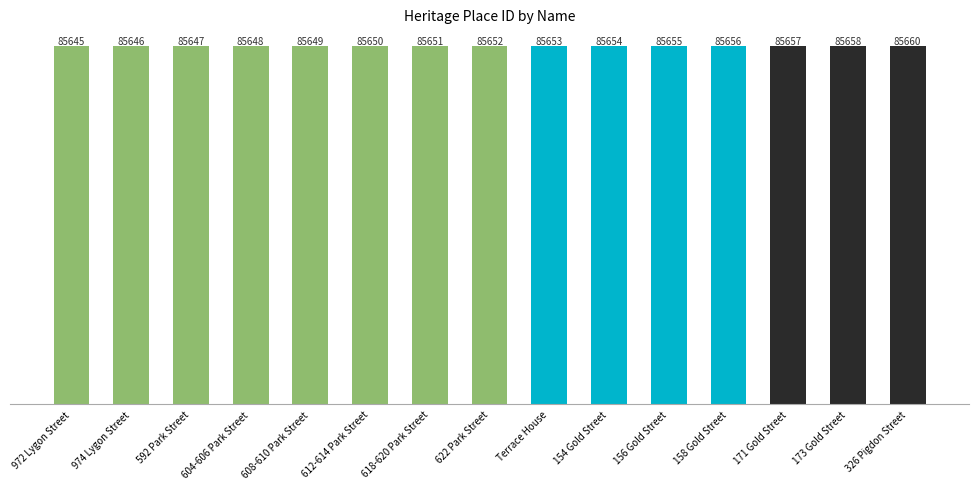

What is the change in value from 972 Lygon Street to 173 Gold Street?

+13